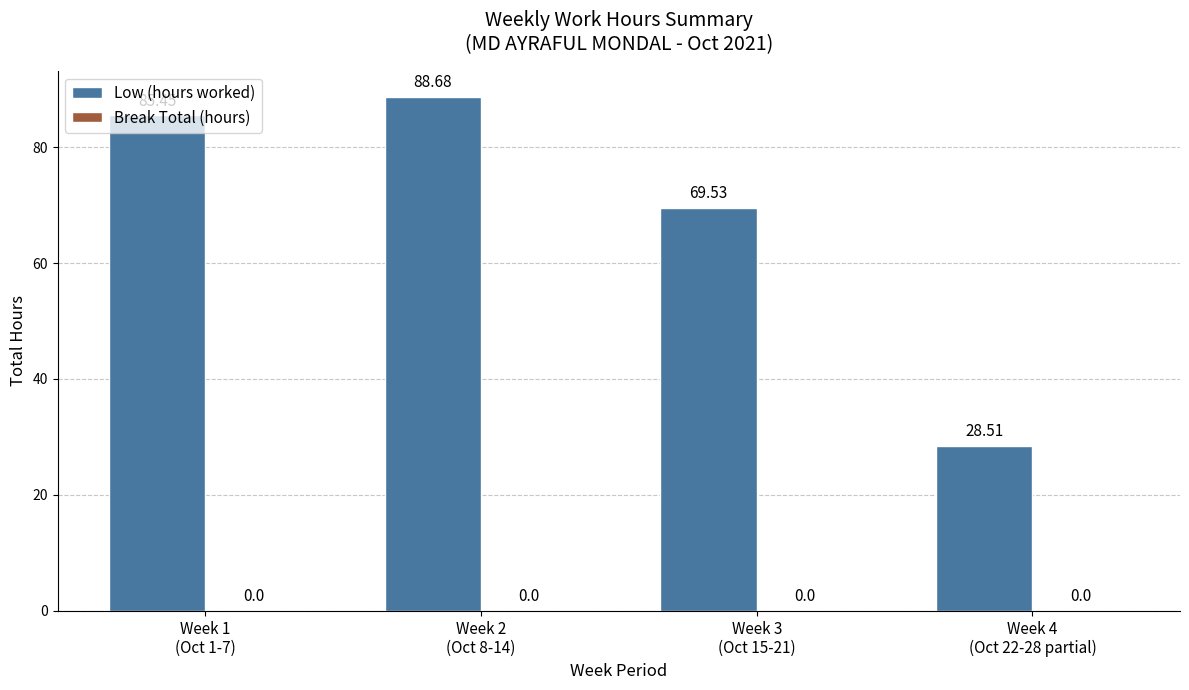

What is the difference between the maximum and minimum values?

60.2